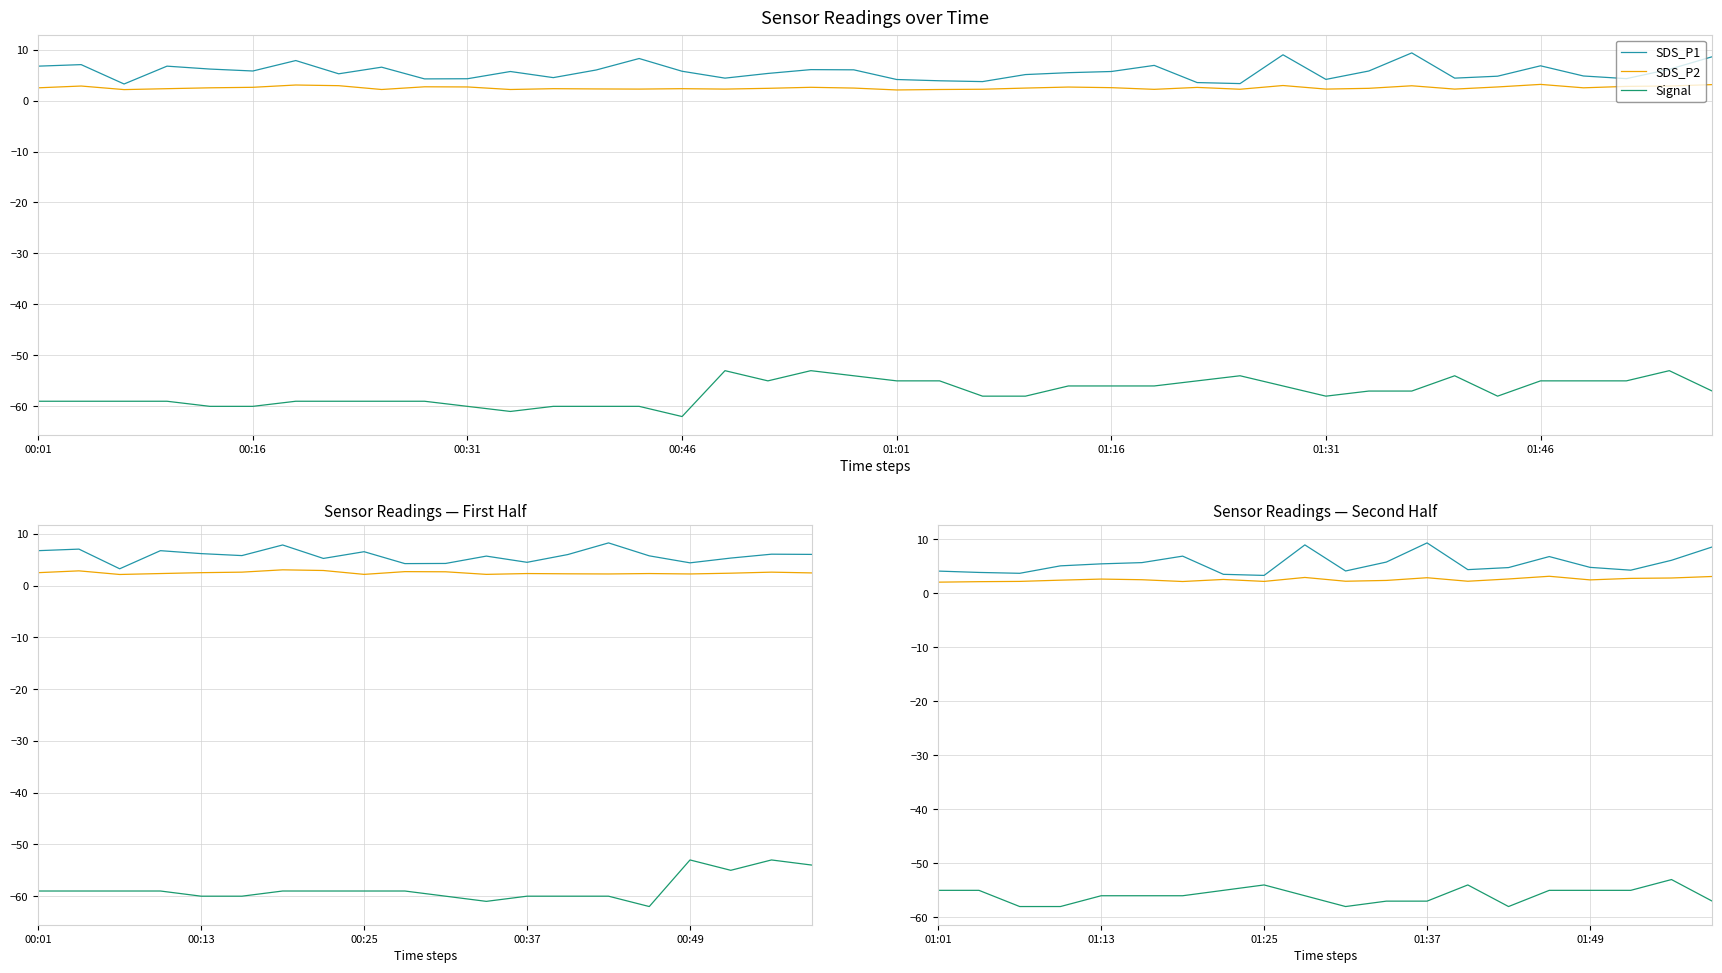

At 1.0, list the series in order from smallest to largest.

Signal, SDS_P2, SDS_P1